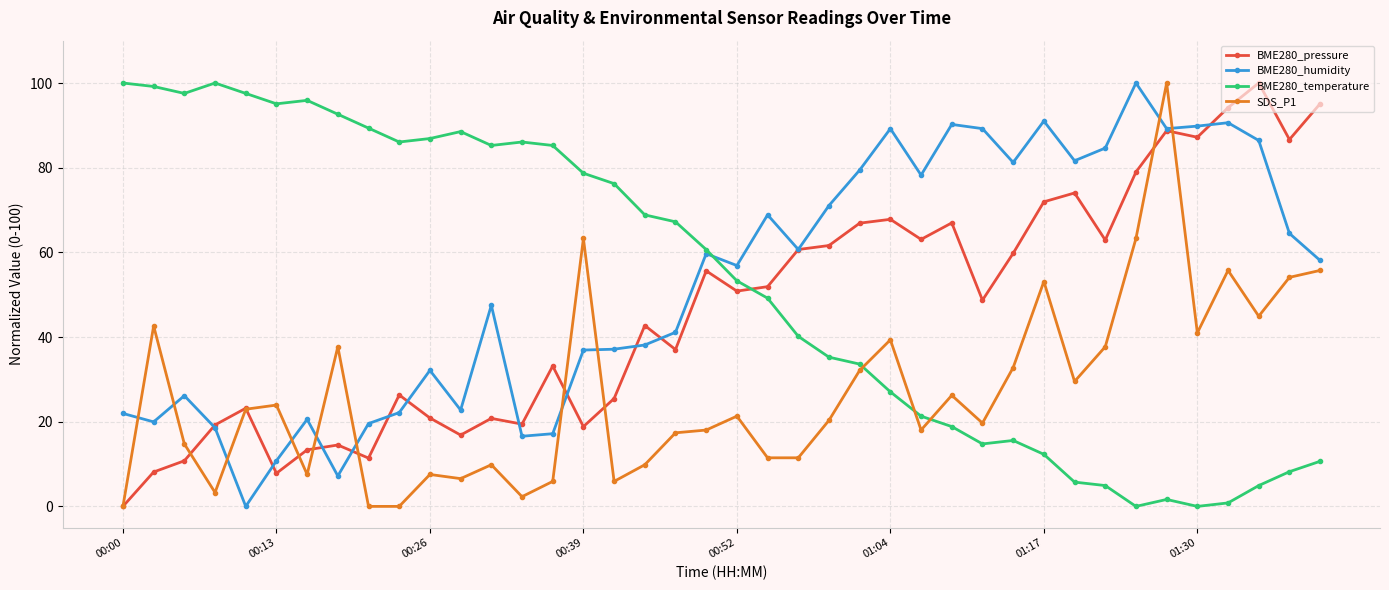

What is the value of the BME280_humidity point at the 27th from the left?

78.2